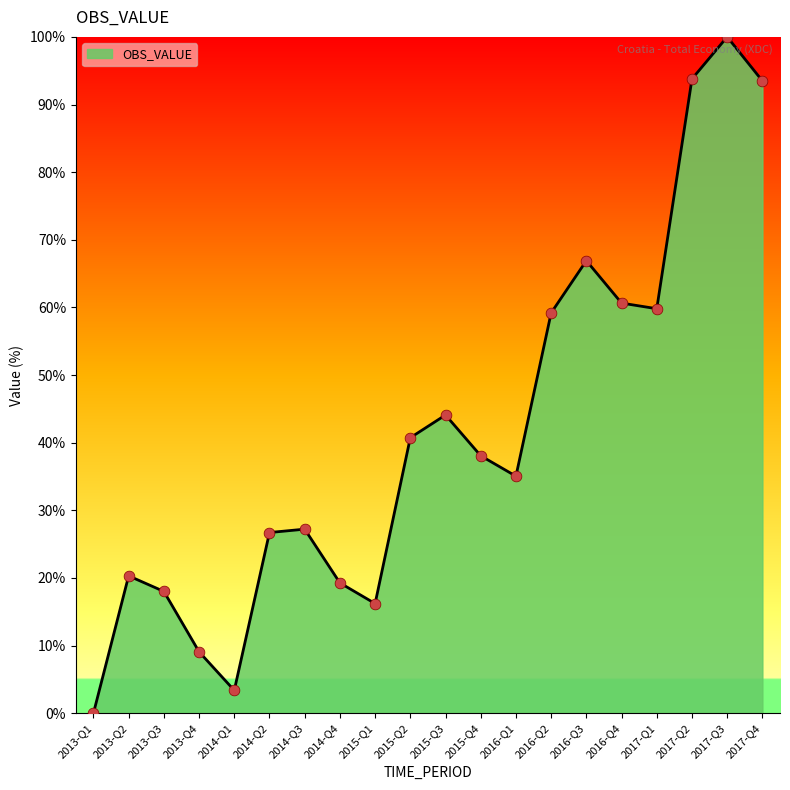

Between 2015-Q3 and 2017-Q4, which is larger?

2017-Q4